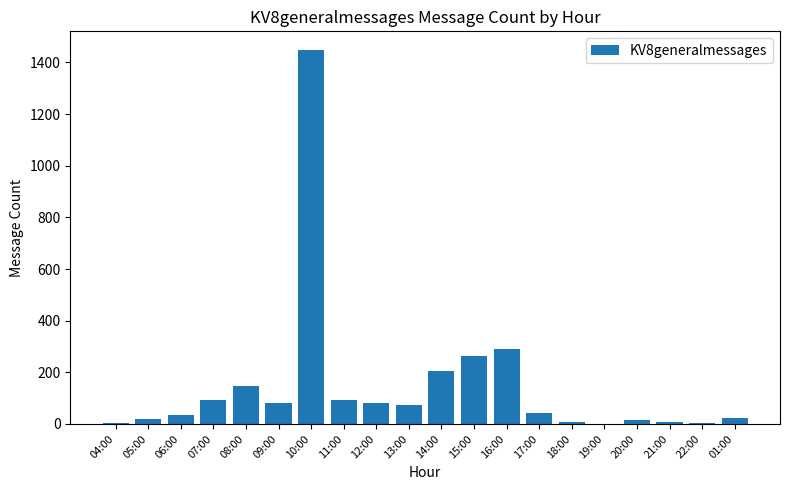

What is the greatest value displayed?

1448